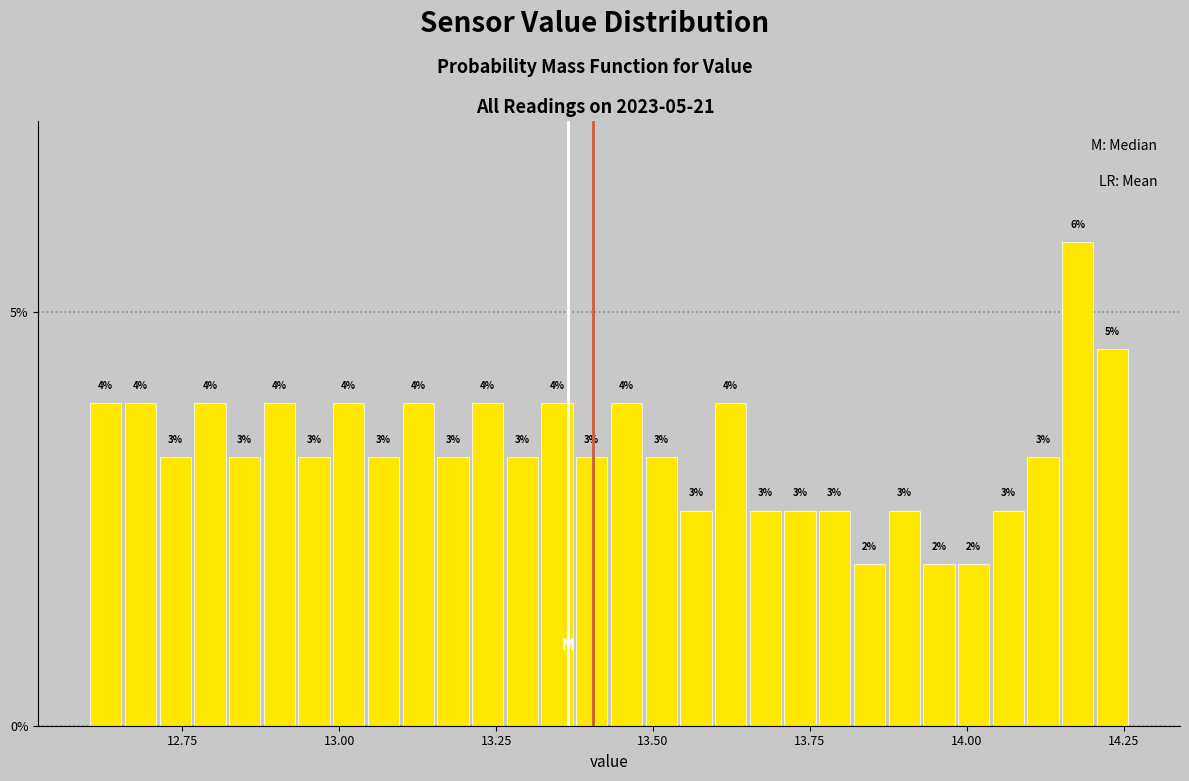

Around what value on the x-axis is the tallest bar? Give the approximate position of its centre, as read against the axis.

14.20